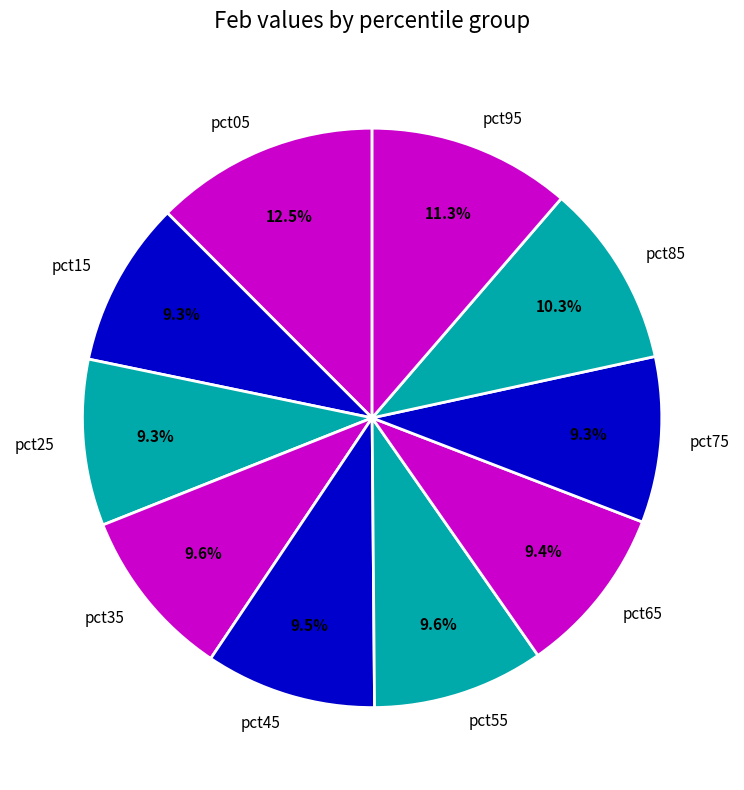

Which has a higher value, pct65 or pct85?

pct85